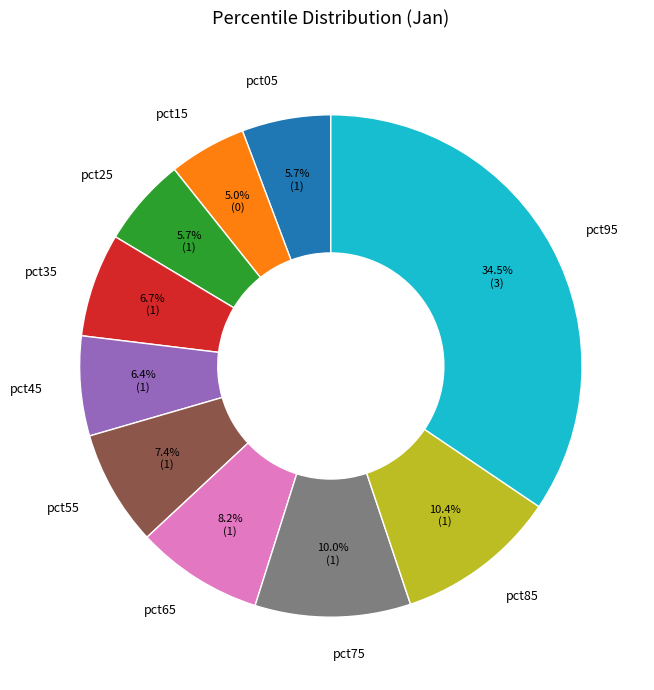

How many slices are in this pie chart?

10